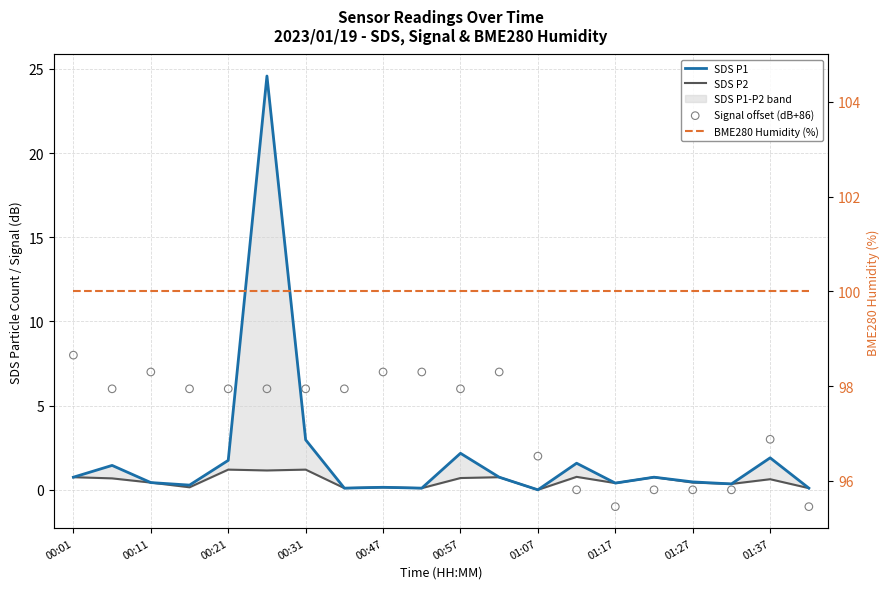

Which series has the largest total across all categories?

BME280 Humidity (%)